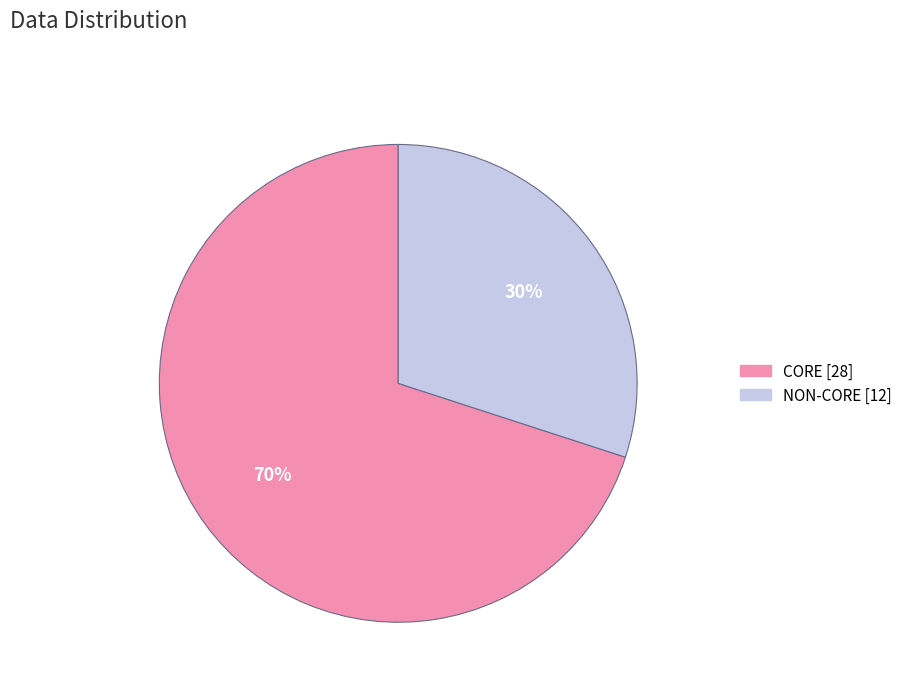

How many slices are in this pie chart?

2